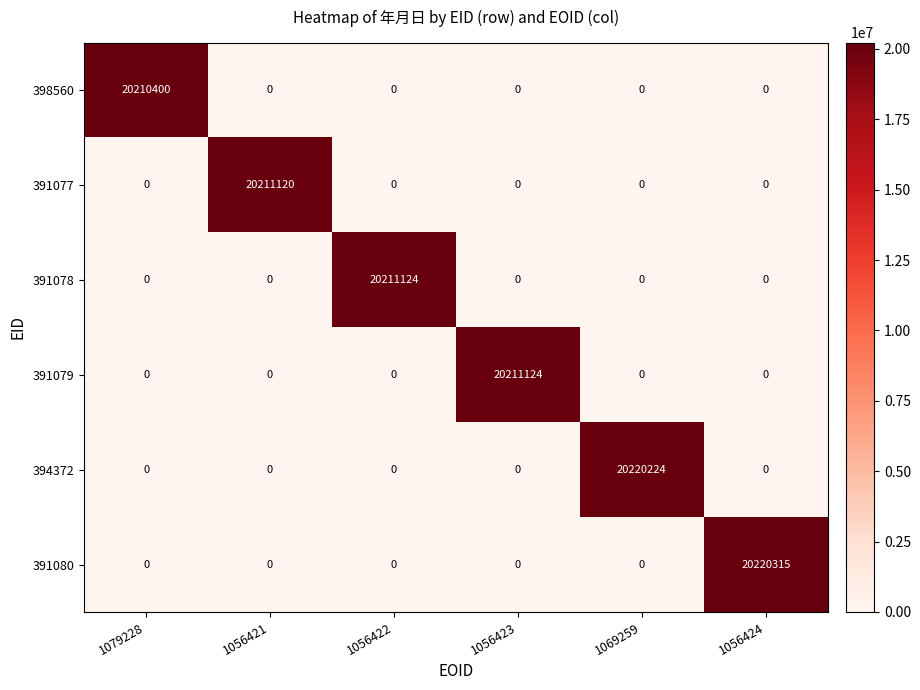

What is the difference between the maximum and minimum values in the 391079 series?

20211124